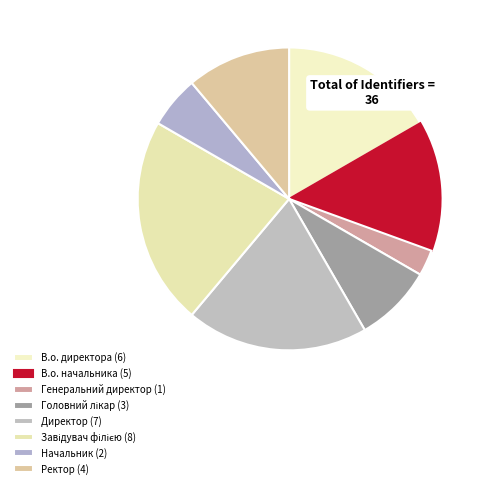

Does В.о. начальника represent more than half of the total?

No